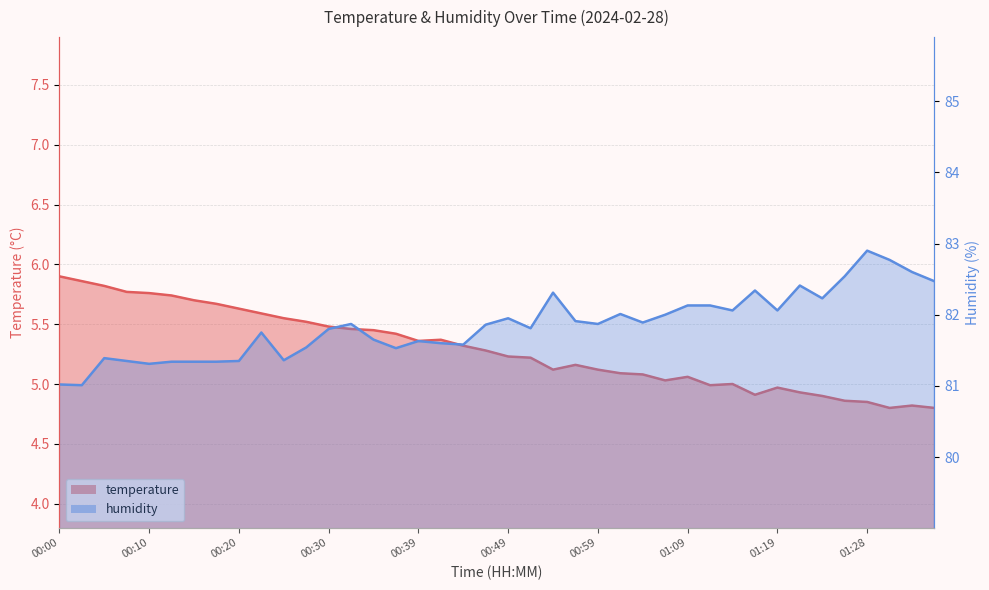

Rank the series by their average value, from lowest to highest.

temperature, humidity